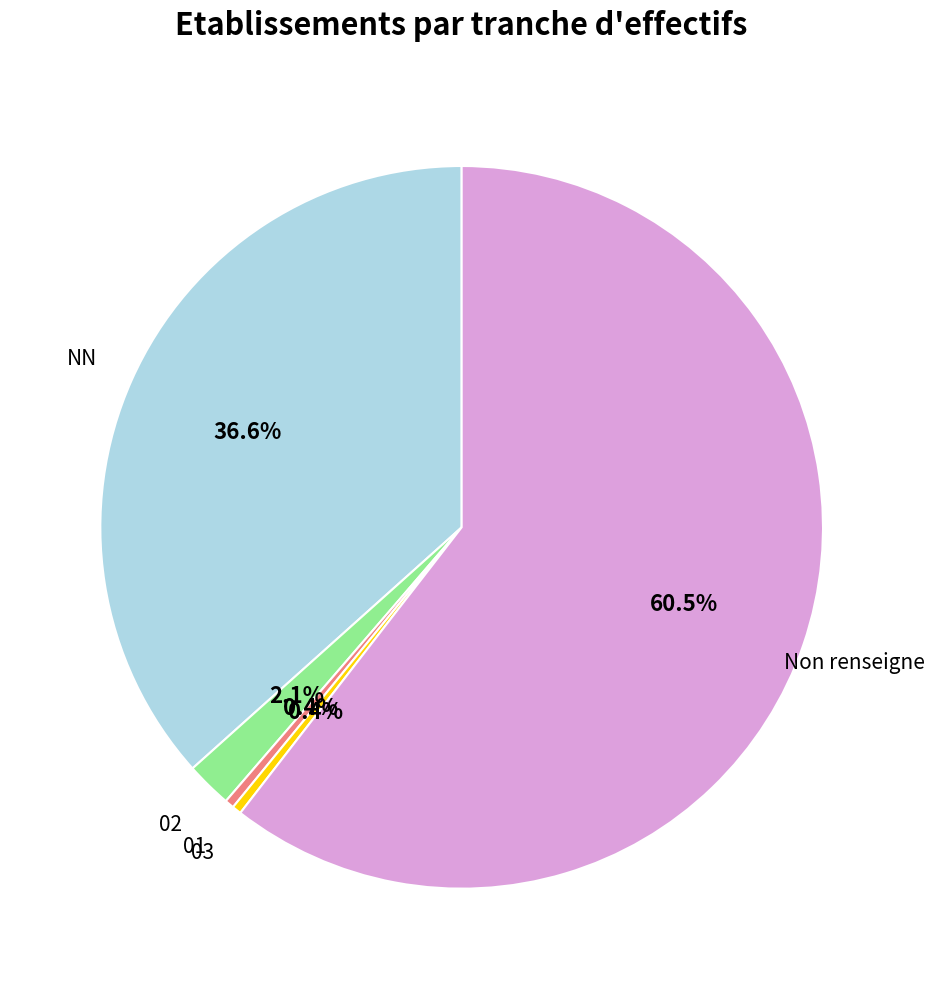

Approximately how many times larger is the value at Non renseigne compared to 03?

147.0